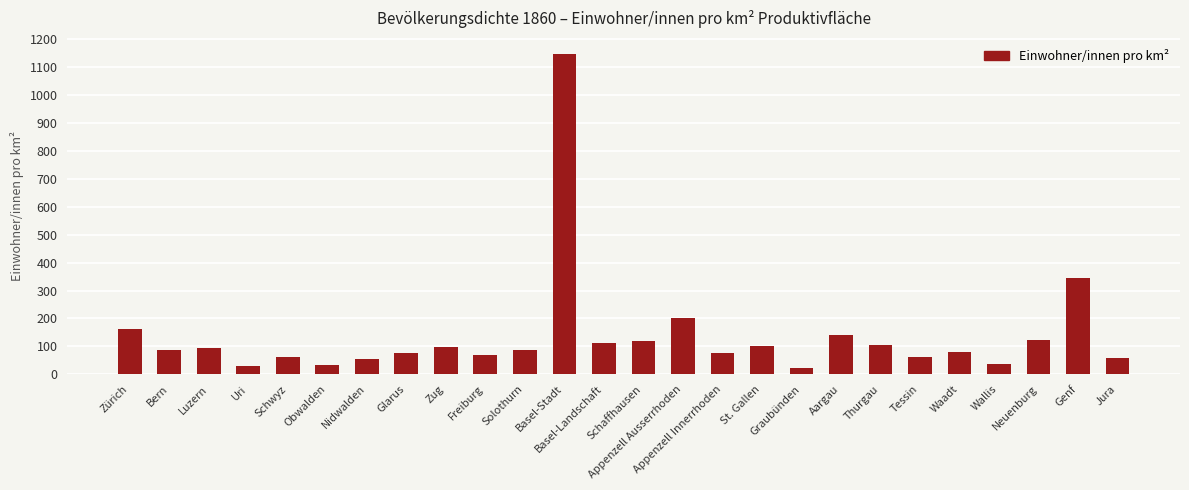

Where is the data nearest to the value 585?

Genf